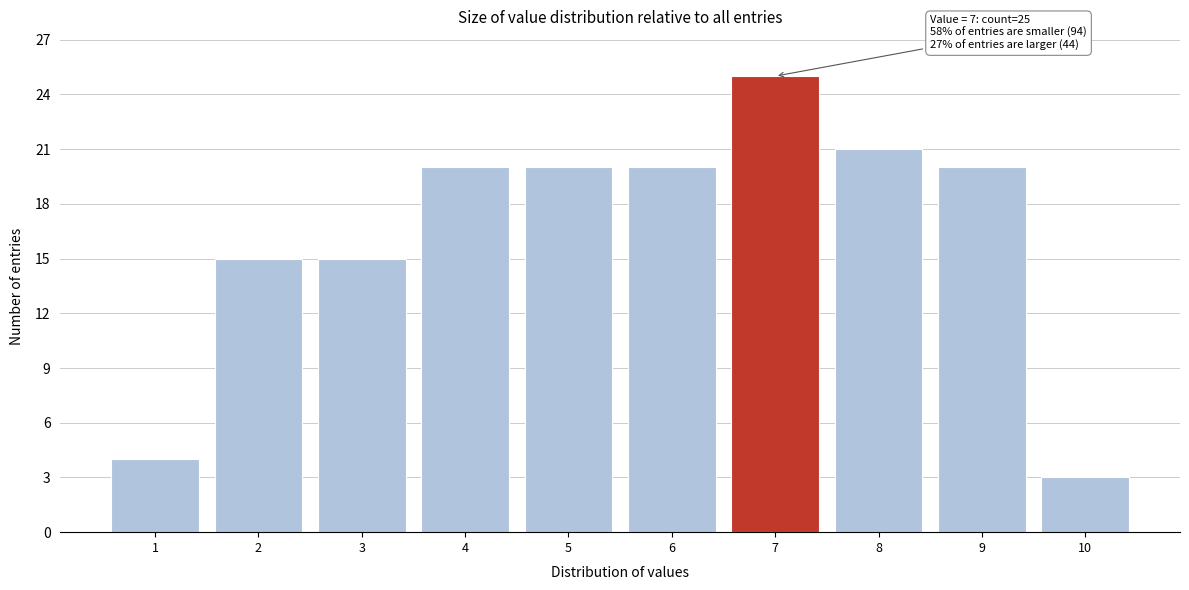

Over which range of the x-axis is the bar tallest?

6.5 to 7.5